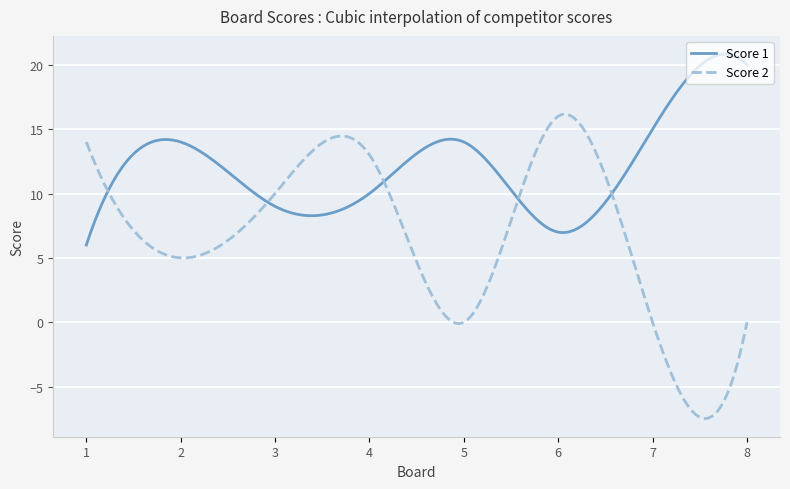

How many lines are shown in the chart?

2